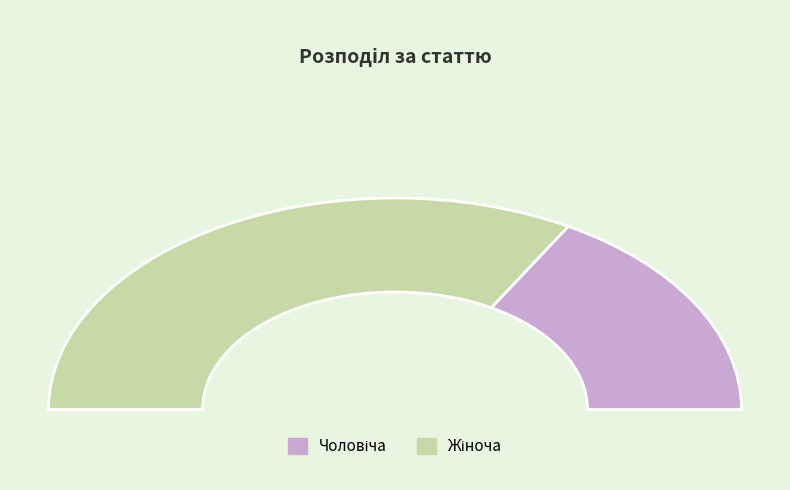

How much of the chart is everything except Жіноча?

33.3%